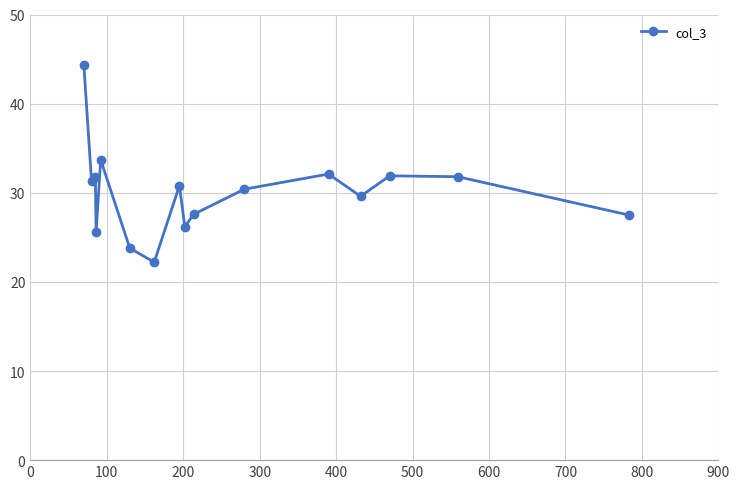

What is the maximum value shown in the chart?

44.3